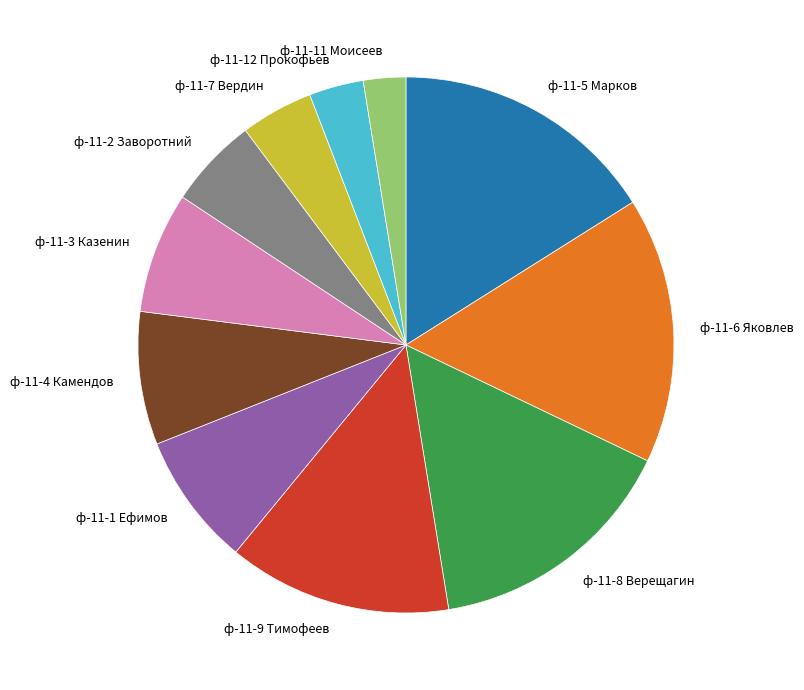

Does ф-11-9 Тимофеев account for over 50% of the chart?

No